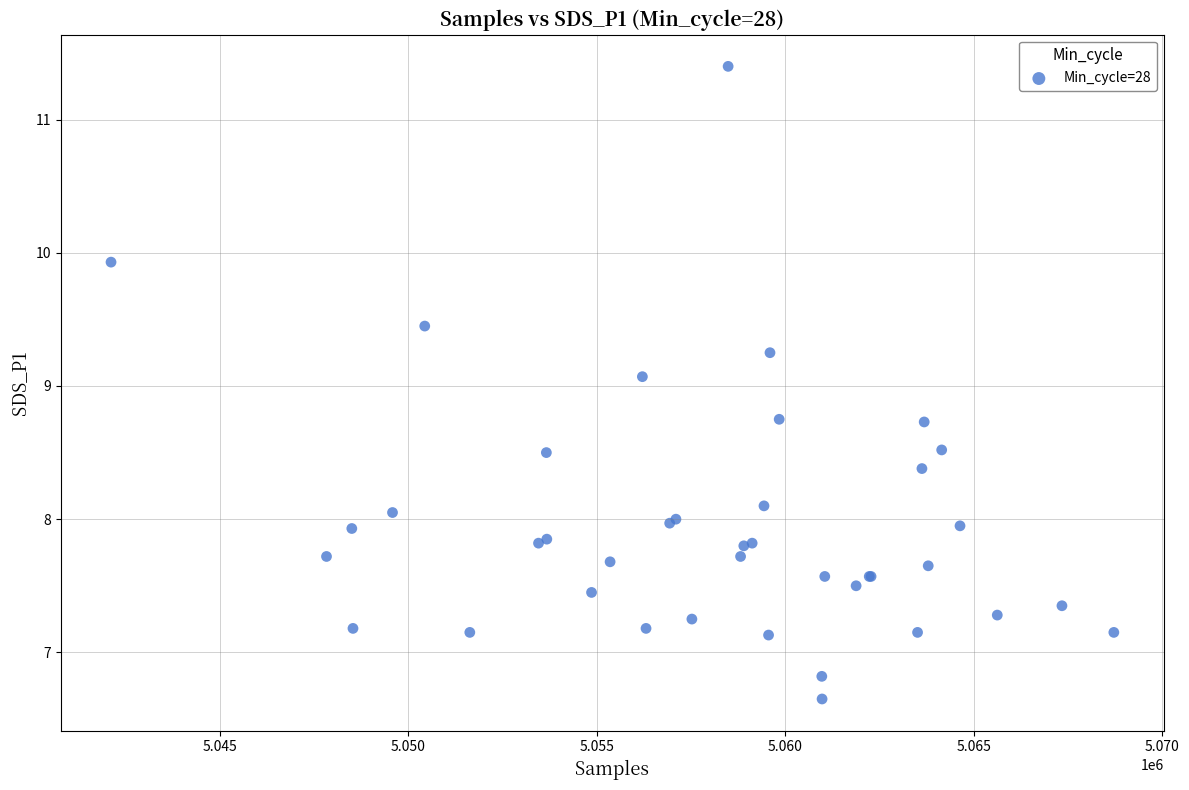

What Y value in the scatter plot is closest to 9?

9.1